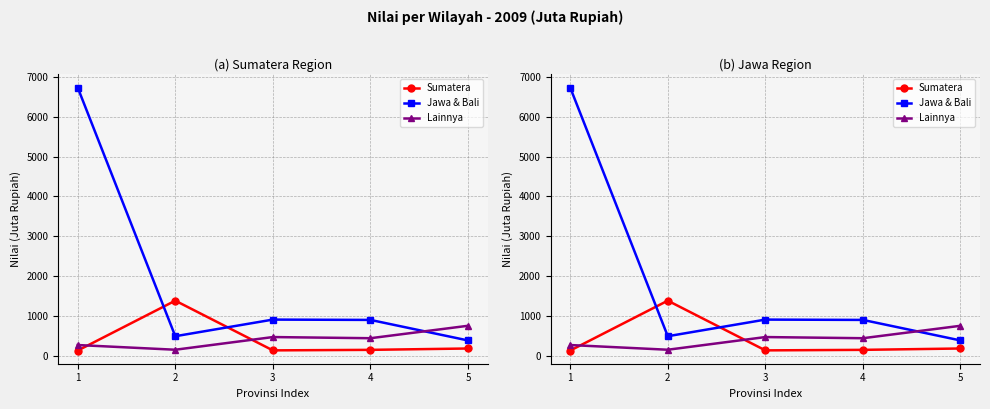

In Sumatera, how many points are lower than both neighbors (excluding endpoints)?

1